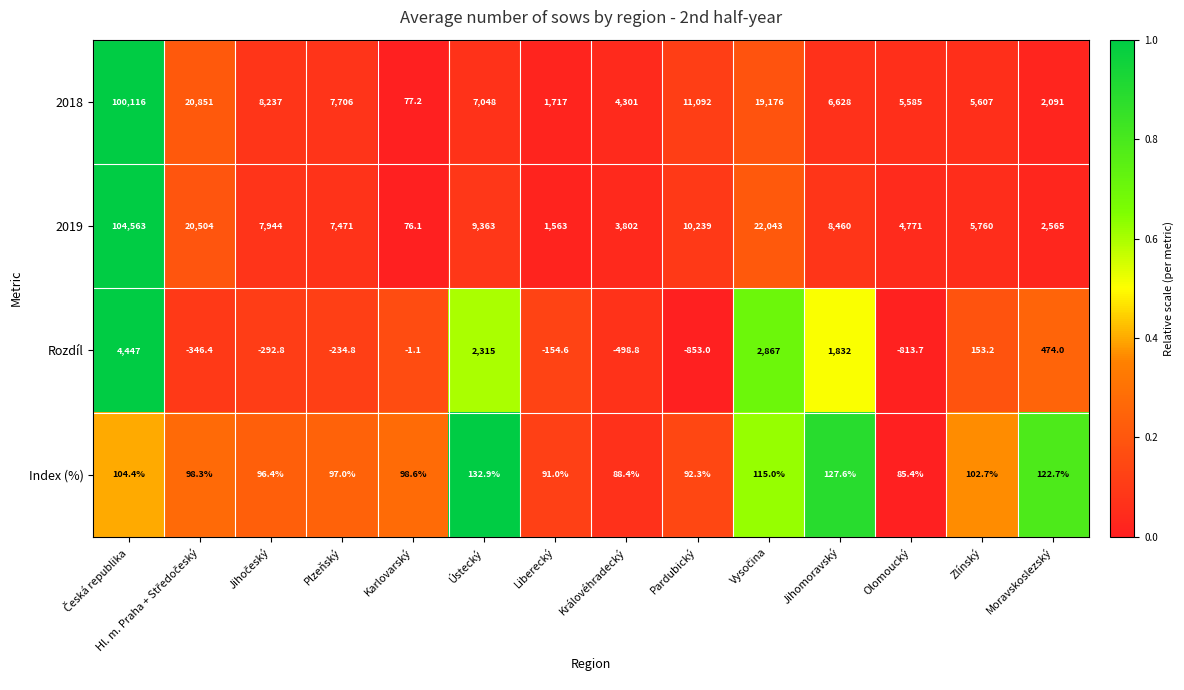

Rank the series by their maximum value, from highest to lowest.

2019, 2018, Rozdíl, Index (%)